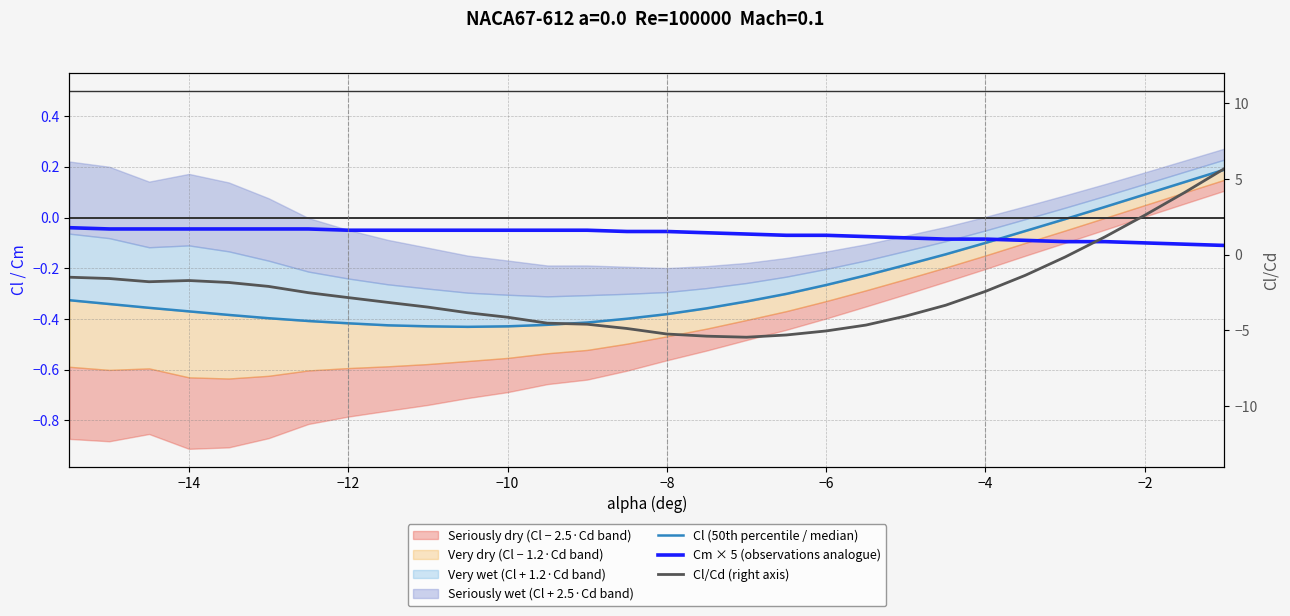

Count the number of categories in the chart.

30